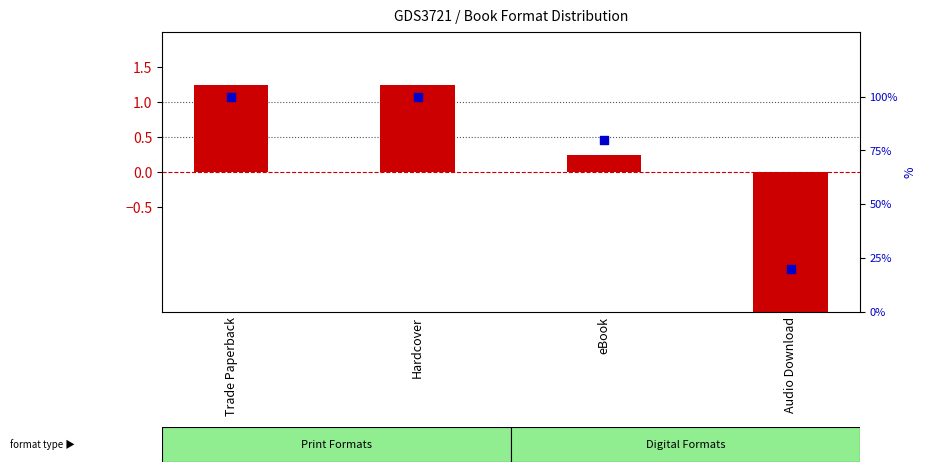

Which series has the largest total across all categories?

percentile rank within the sample